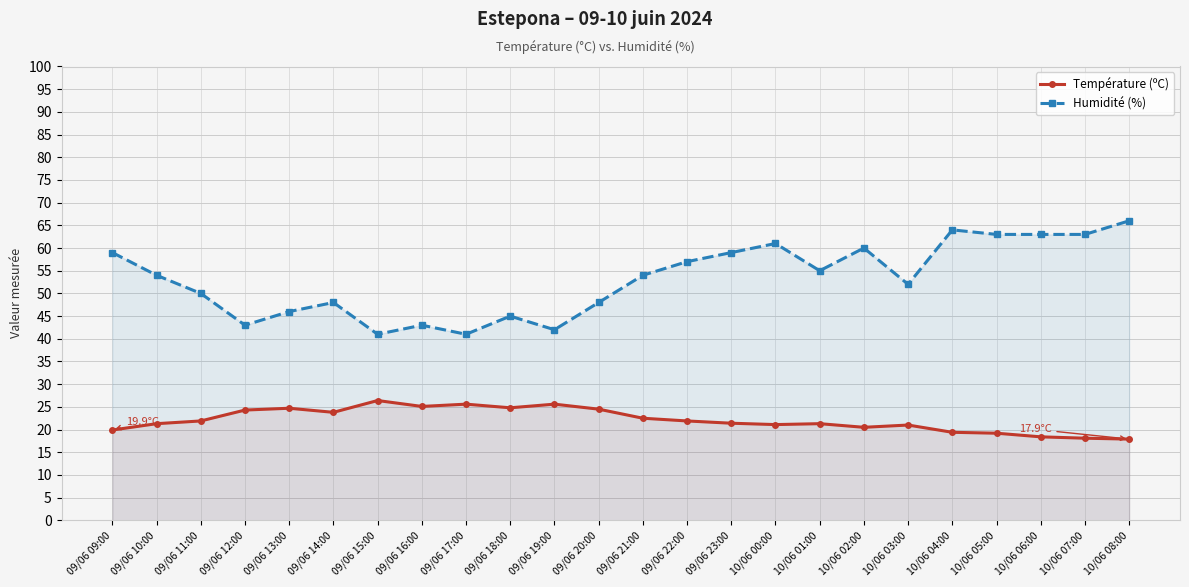

Does the chart have visible grid lines?

Yes